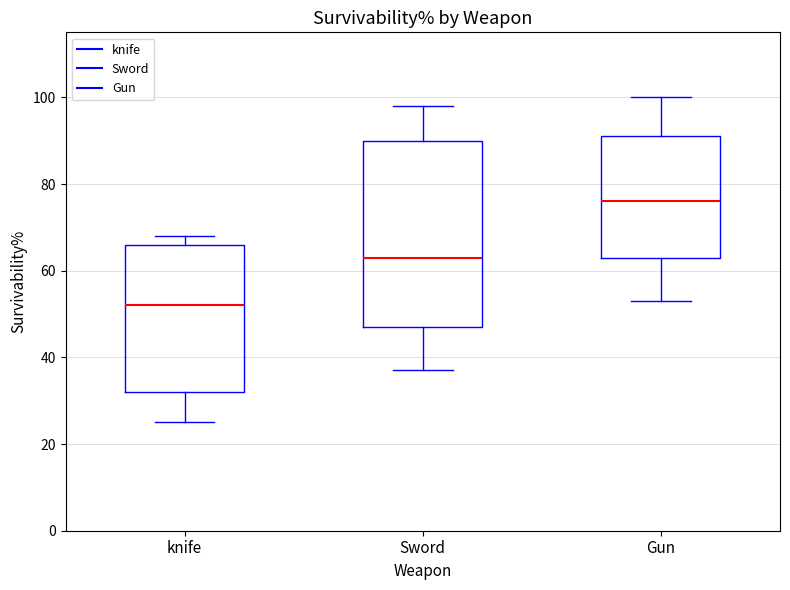

Reading left to right, transcribe this box plot: for each box, give where its median line is, the range the box spans, and where its two whiskers end, as read against the y-axis. The values are not printed on the chart, so give them approximately, as read against the axis.

knife: median 52, box 32 to 66, whiskers 26 to 68
Sword: median 64, box 48 to 90, whiskers 38 to 98
Gun: median 76, box 64 to 92, whiskers 54 to 100